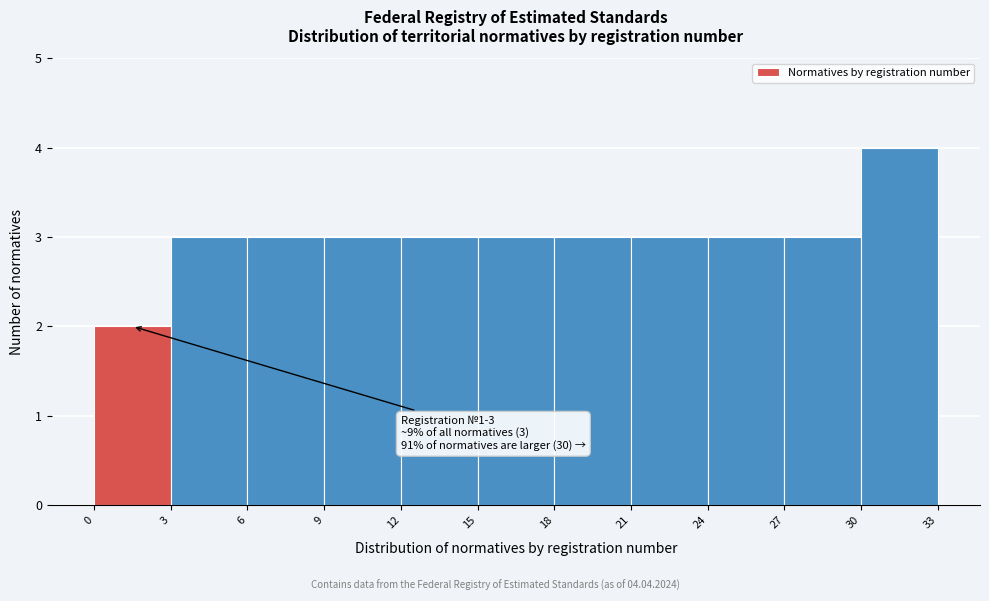

Over which range of the x-axis is the bar tallest?

30 to 33